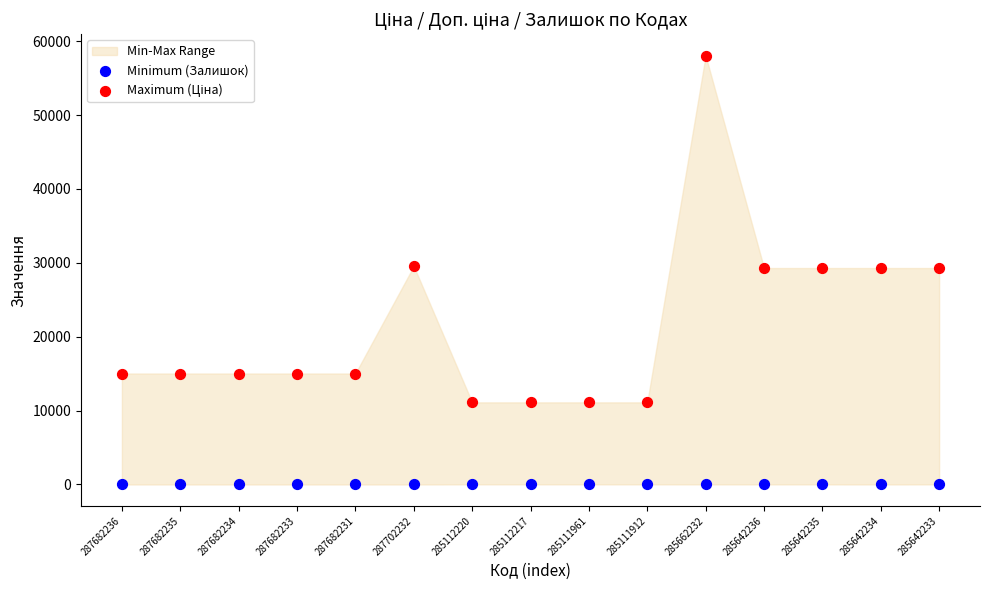

Which series reaches the minimum Y coordinate?

Minimum (Залишок)